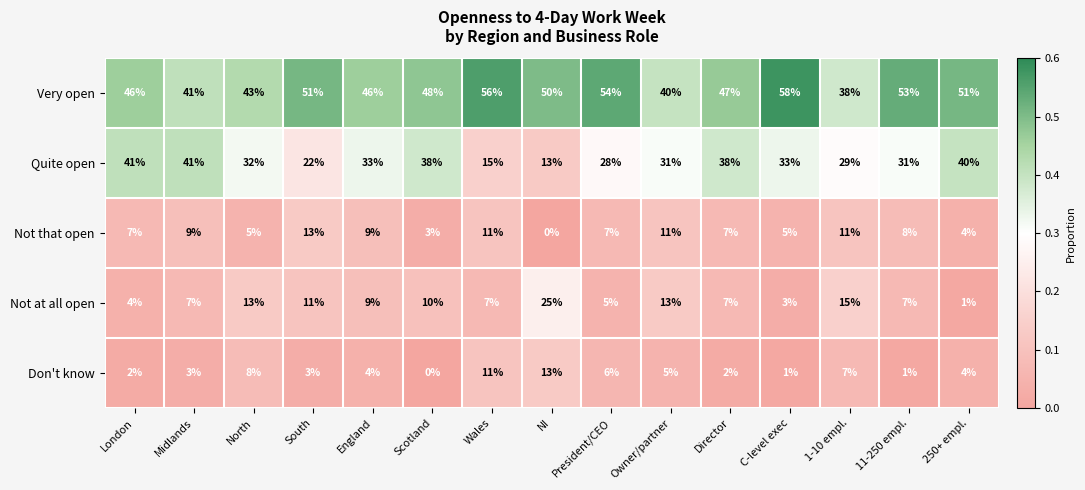

What is the sum of the Not at all open values at 250+ empl. and England?

10